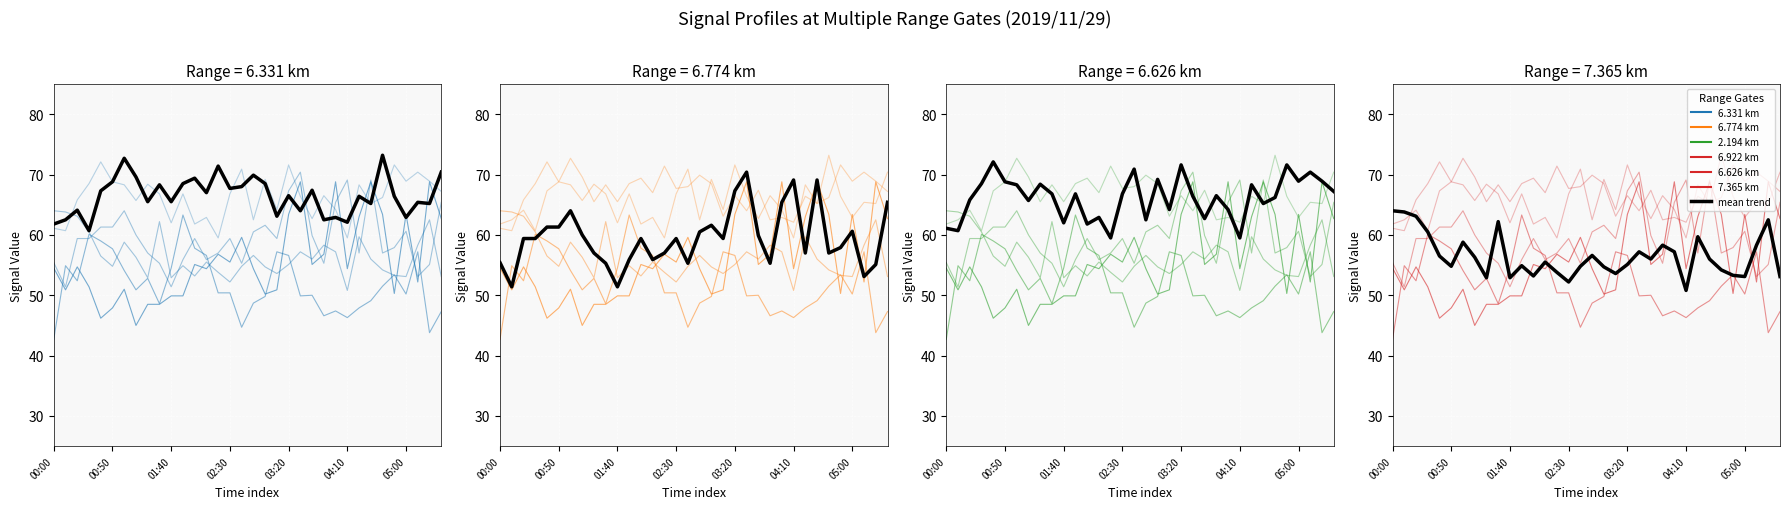

What is the sum of the   6.774 values at 2019/11/29 00:20 and 2019/11/29 05:00?

120.0